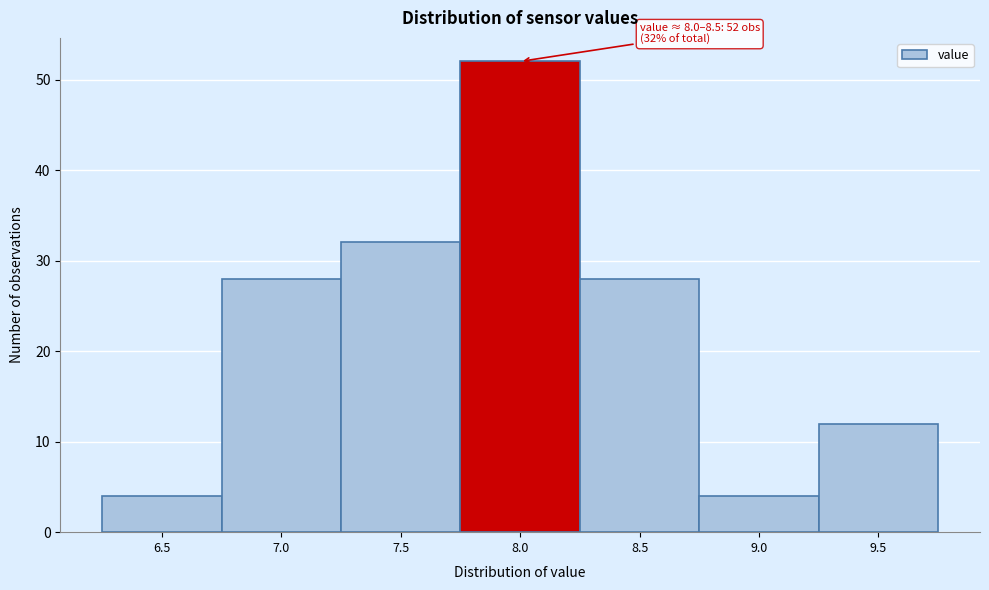

Reading left to right, extract all data points from this chart.

4	28	32	52	28	4	12